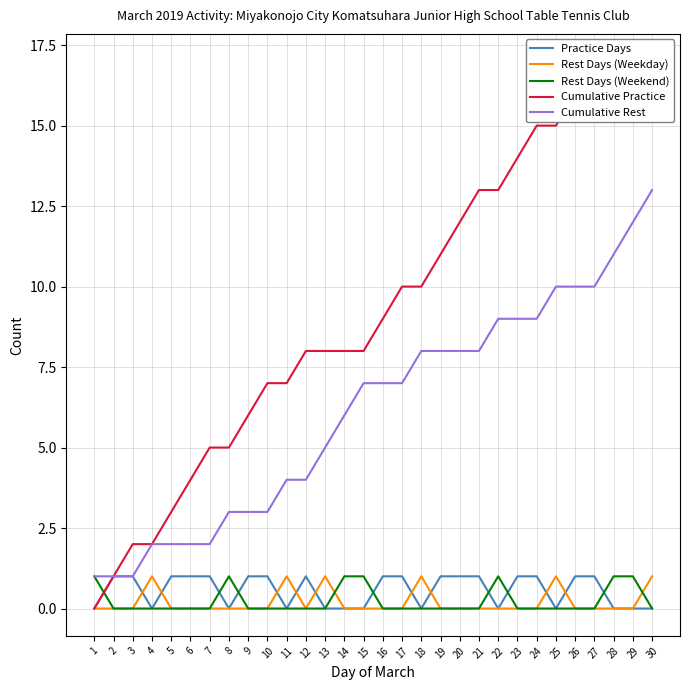

Read the Cumulative Practice value at 22, to the nearest 10.

10